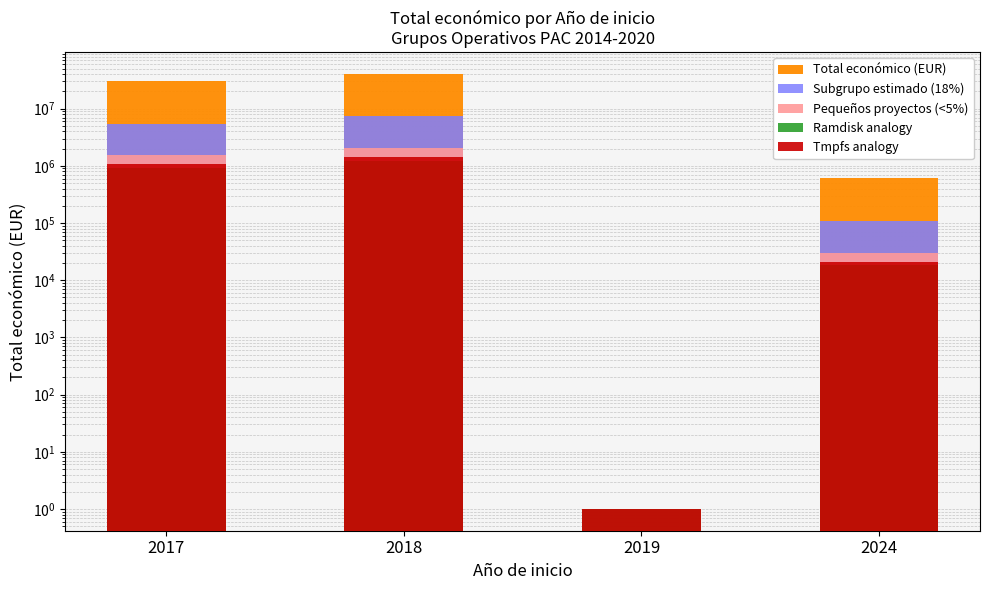

What is the difference between the maximum and minimum values in the Tmpfs analogy series?

1427447.7